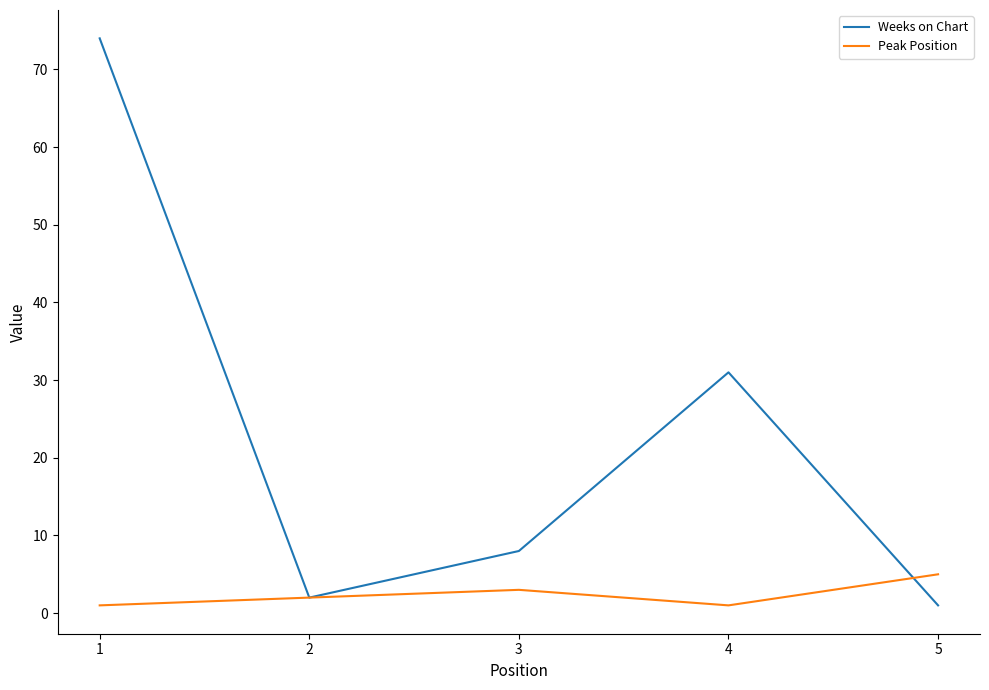

Which series ends up on top after the final intersection of Peak Position and Weeks on Chart?

Peak Position